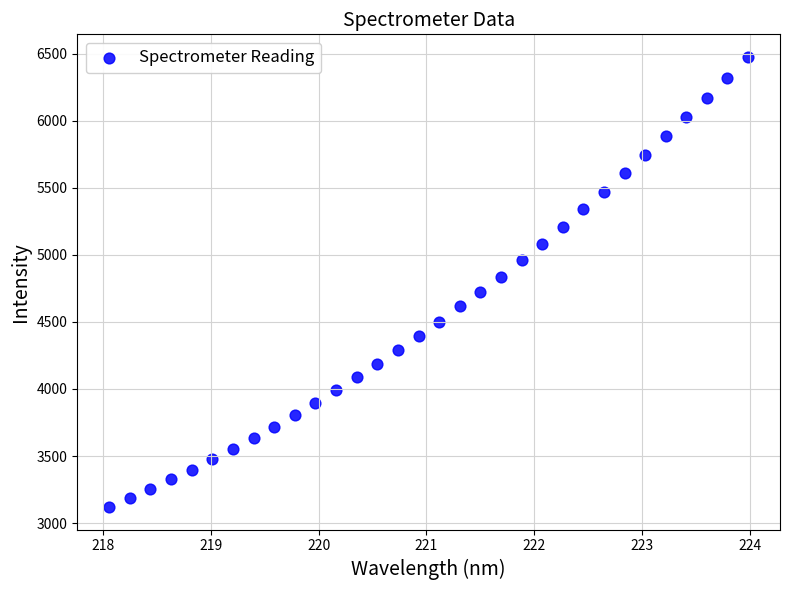

What is the range of Y values (max minus min)?

3356.2